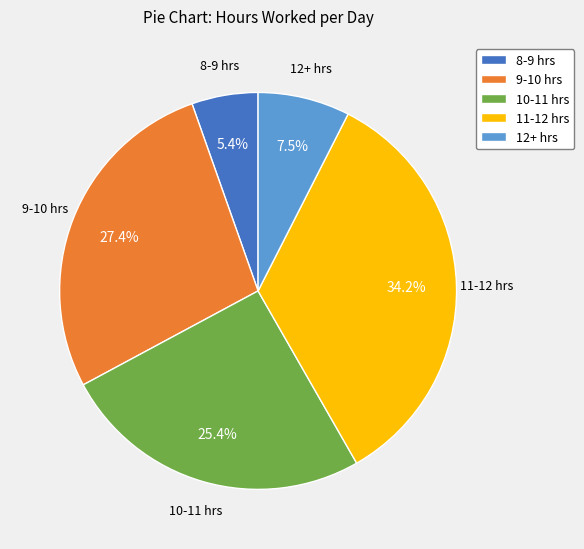

Combined, what portion of the pie is 12+ hrs and 9-10 hrs?

34.9%